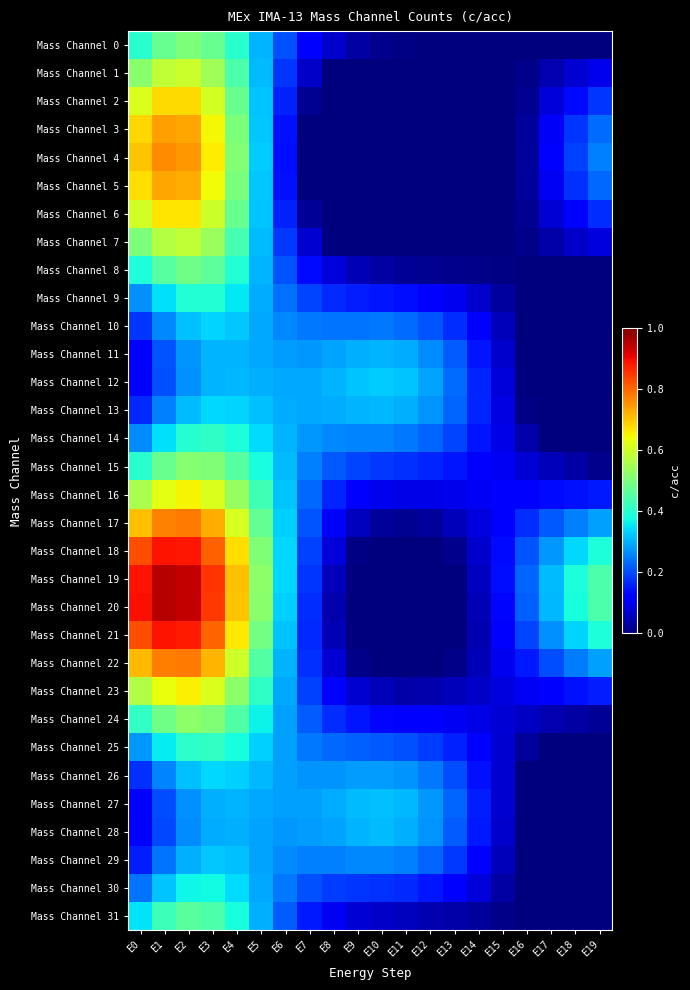

At which category does the chart reach its minimum across all series?

E8